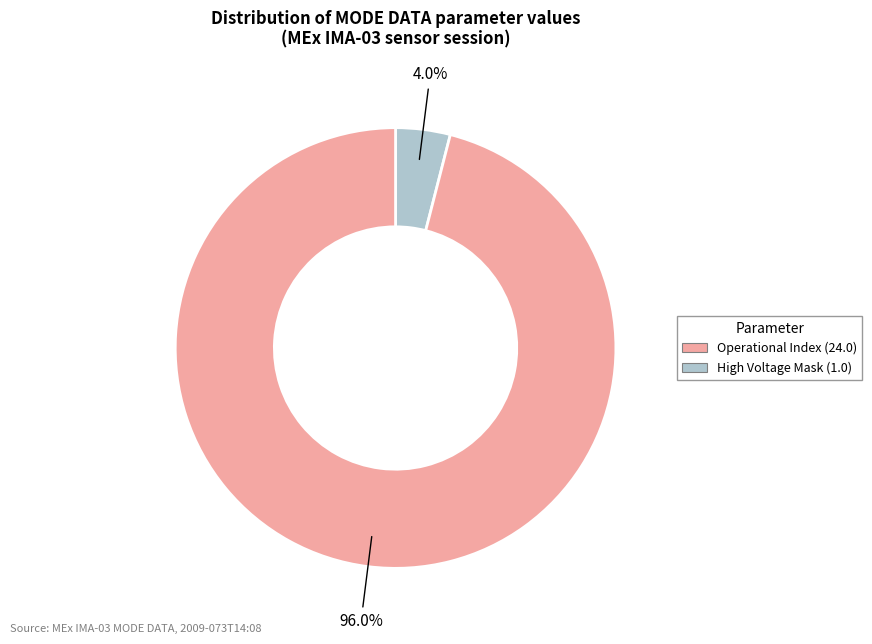

Is there any slice that represents more than half of the pie?

Yes